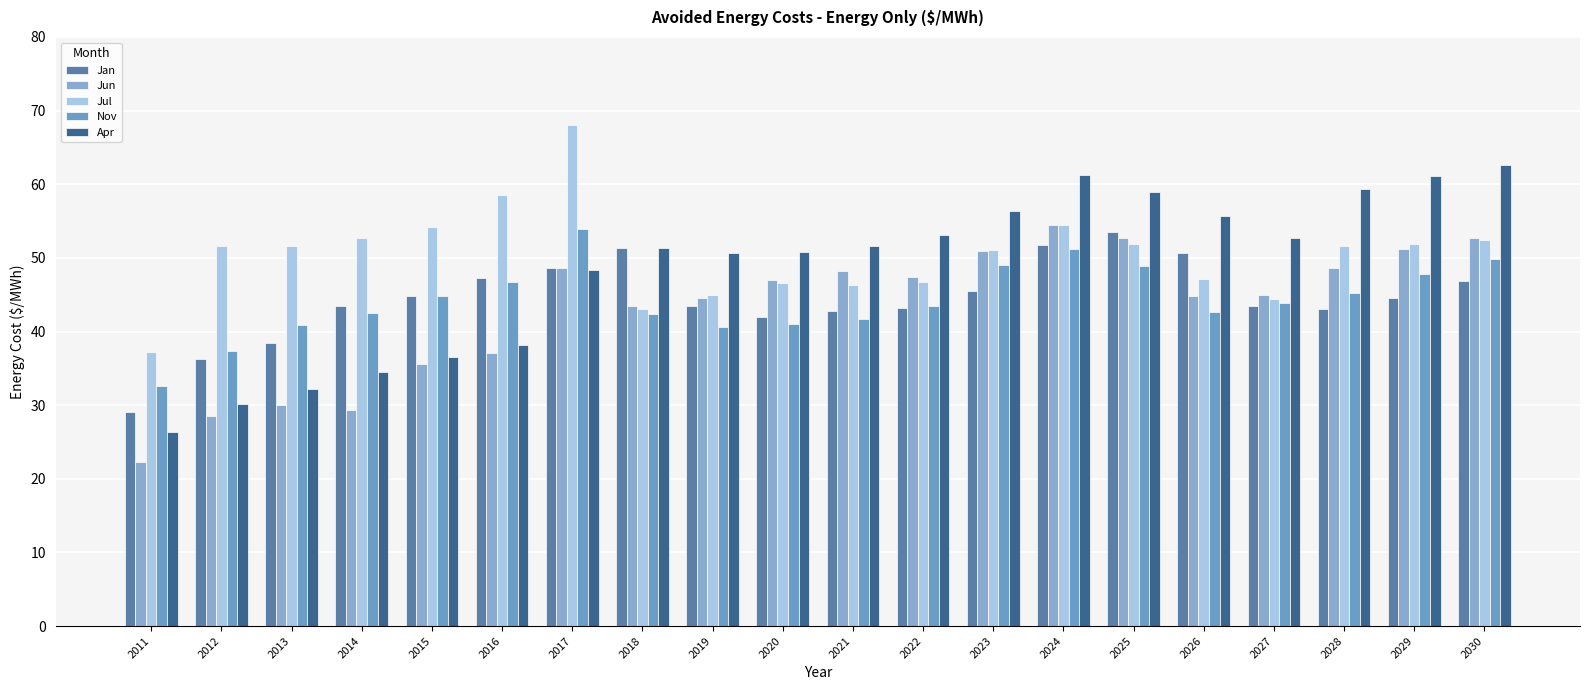

What is the value of the Jan bar at the 18th from the left?

43.0